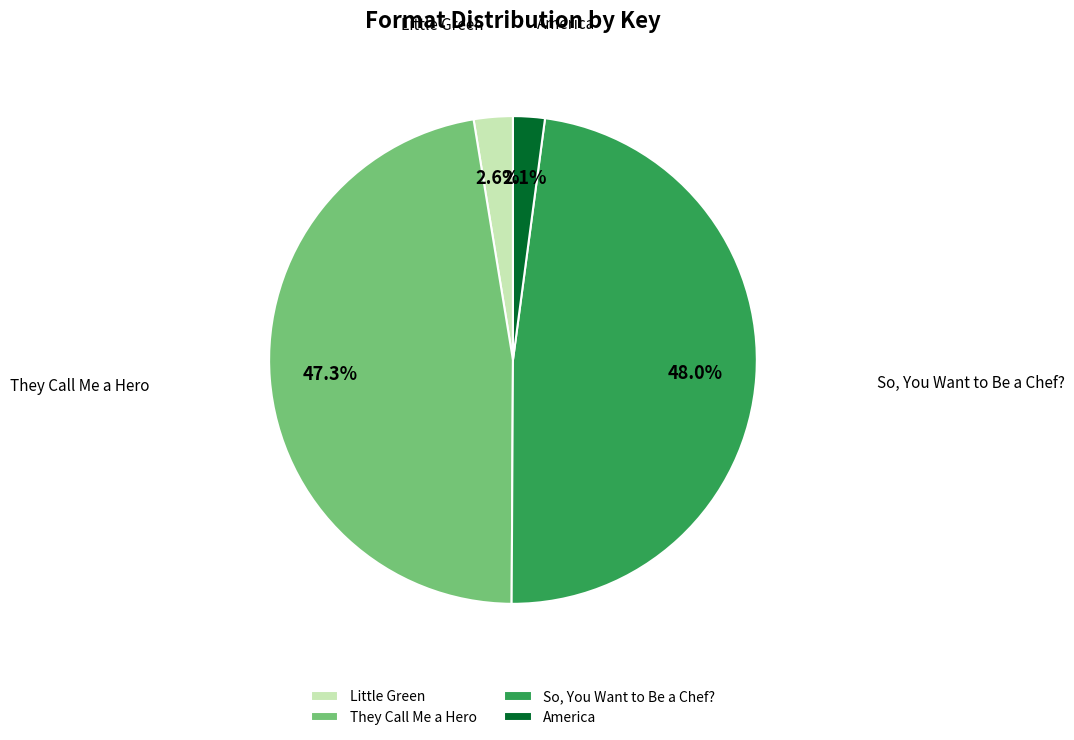

Is there any slice that represents more than half of the pie?

No